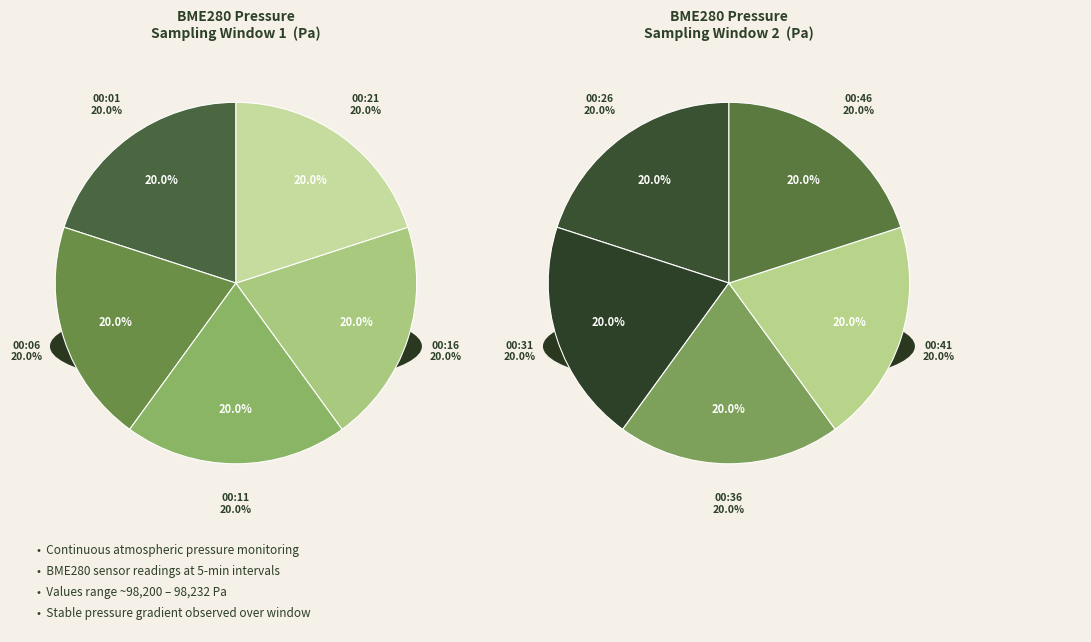

What is the ratio of the value at 00:16 to the value at 00:21?

1.0